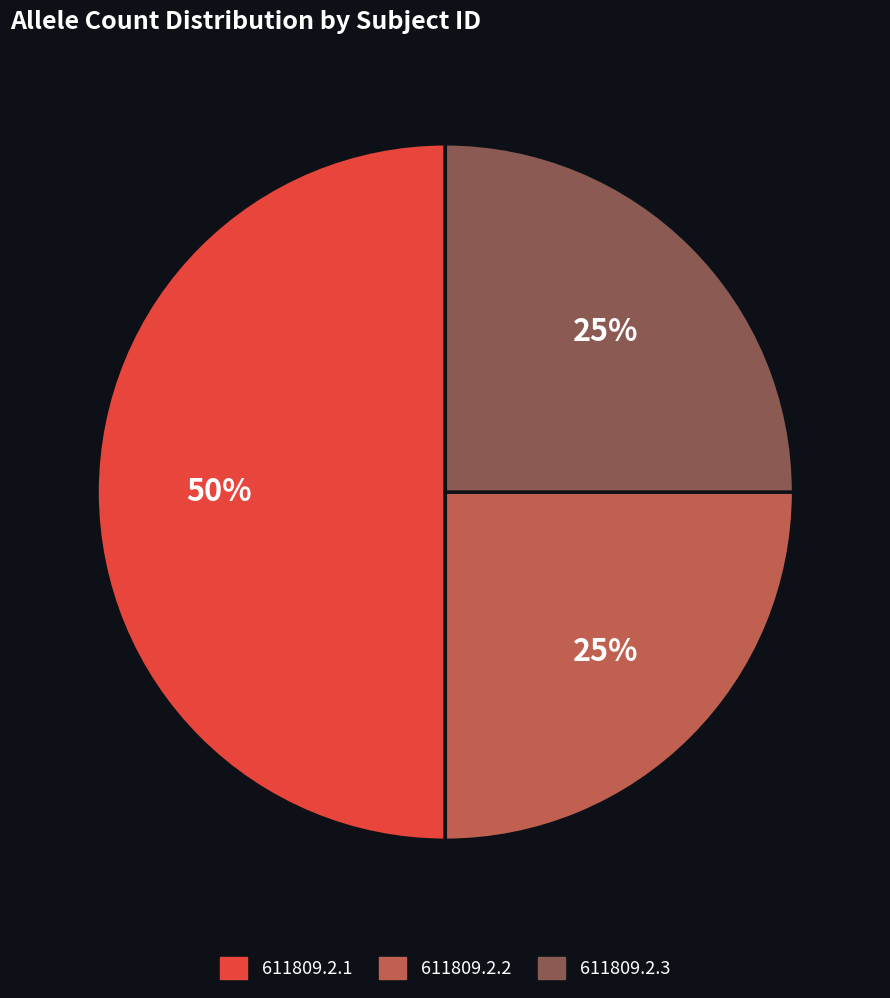

To the nearest percent, what is the difference between the 611809.2.1 and 611809.2.3 slice percentages?

25%